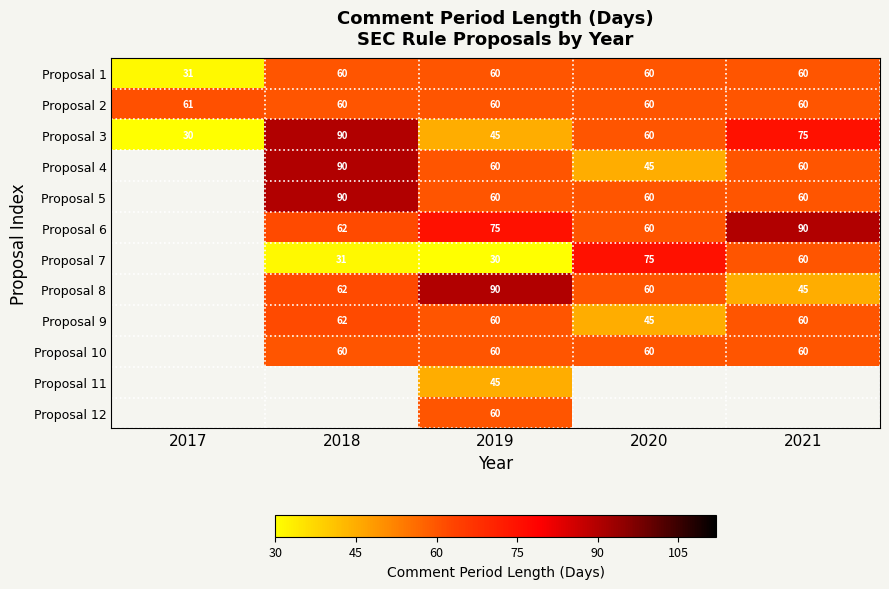

True or false: Proposal 7 has a value of 85 at 2021.

False